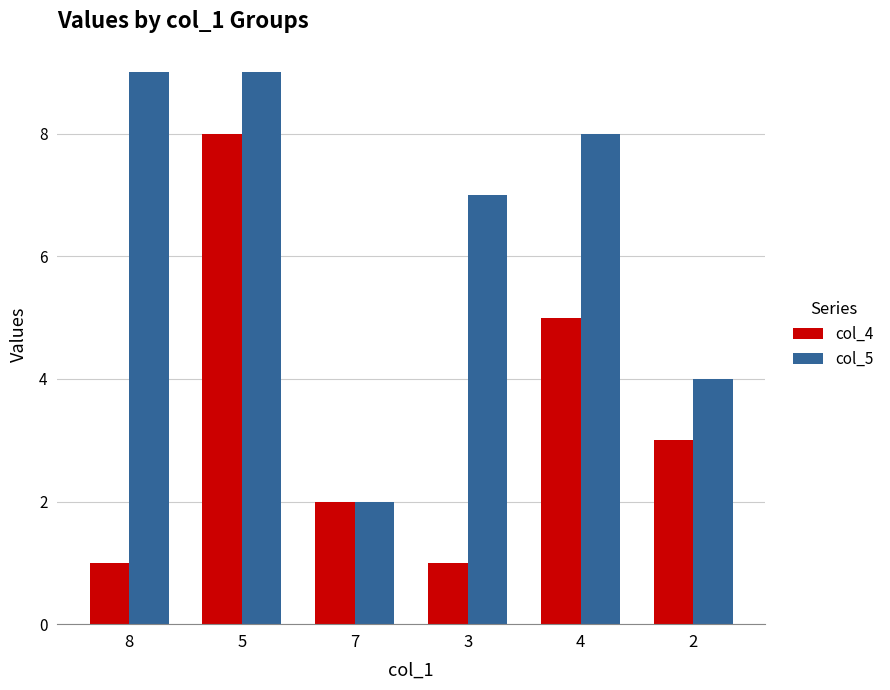

Which series changed the most between 8 and 7?

col_5